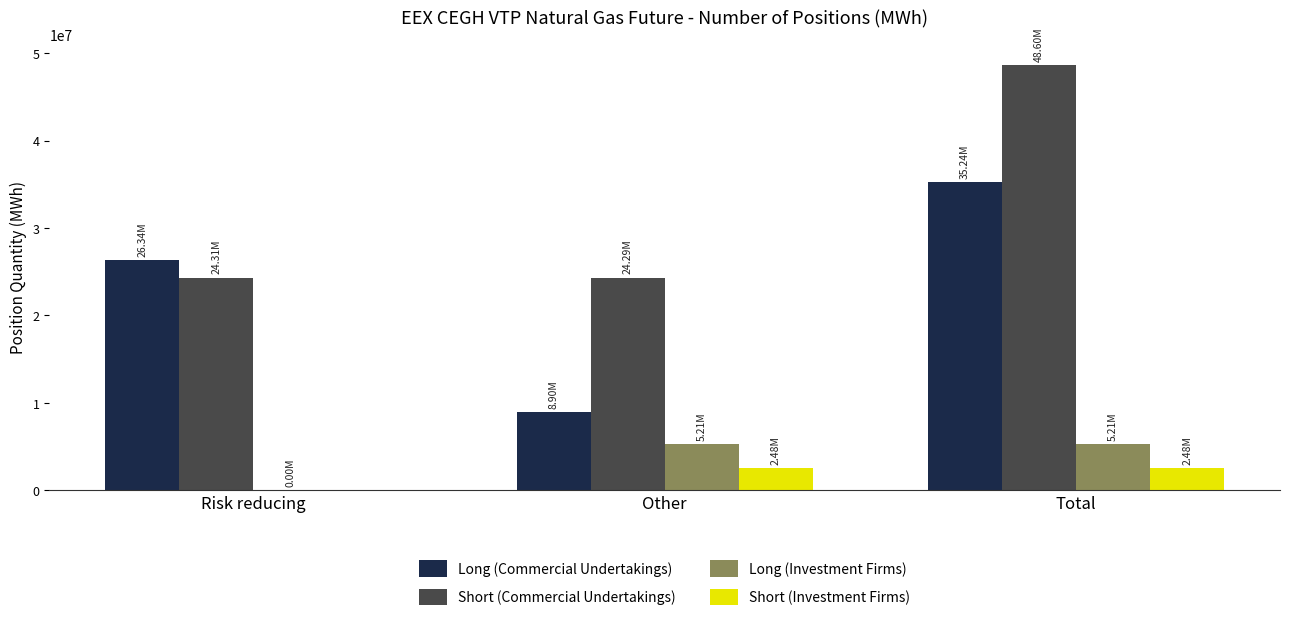

At which category does the chart reach its peak across all series?

Total